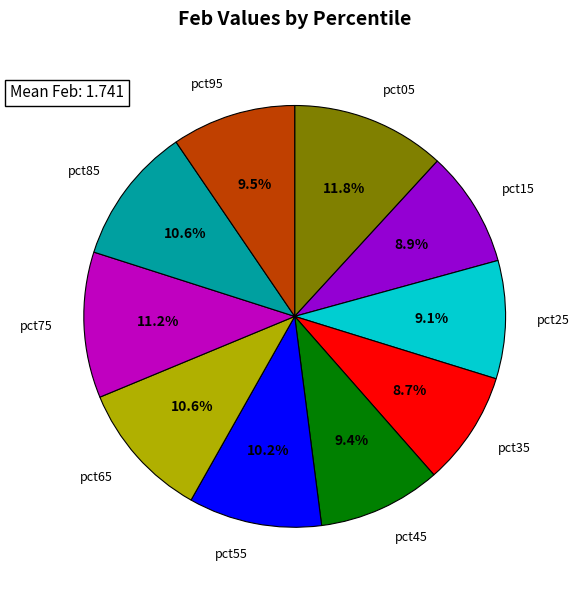

How many segments does this pie chart have?

10